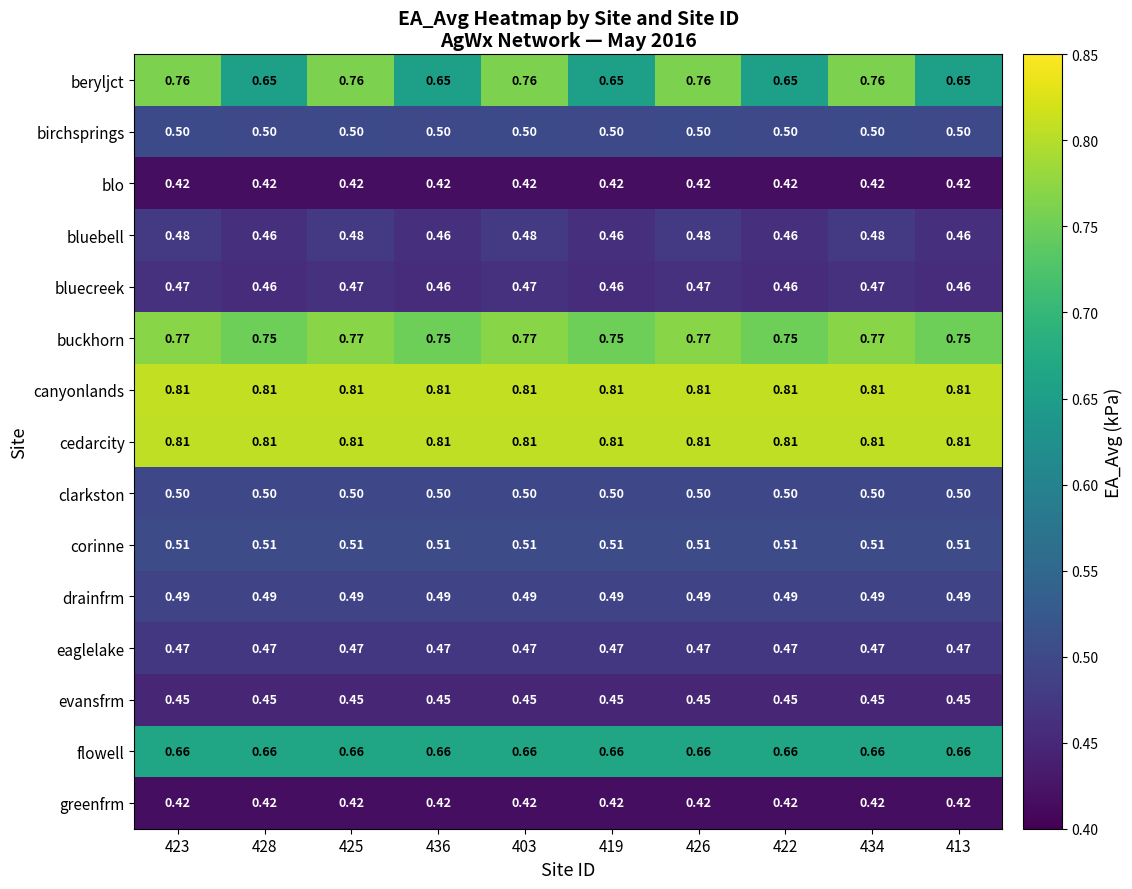

Is the value of bluebell at 426 greater than the value of evansfrm at 403?

Yes